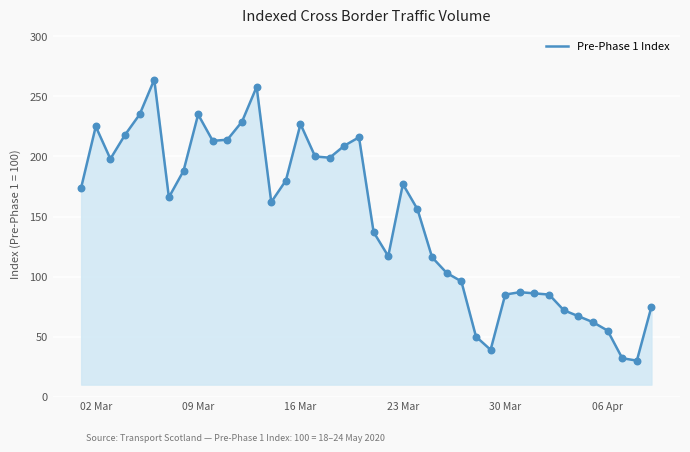

What is the smallest value displayed?

30